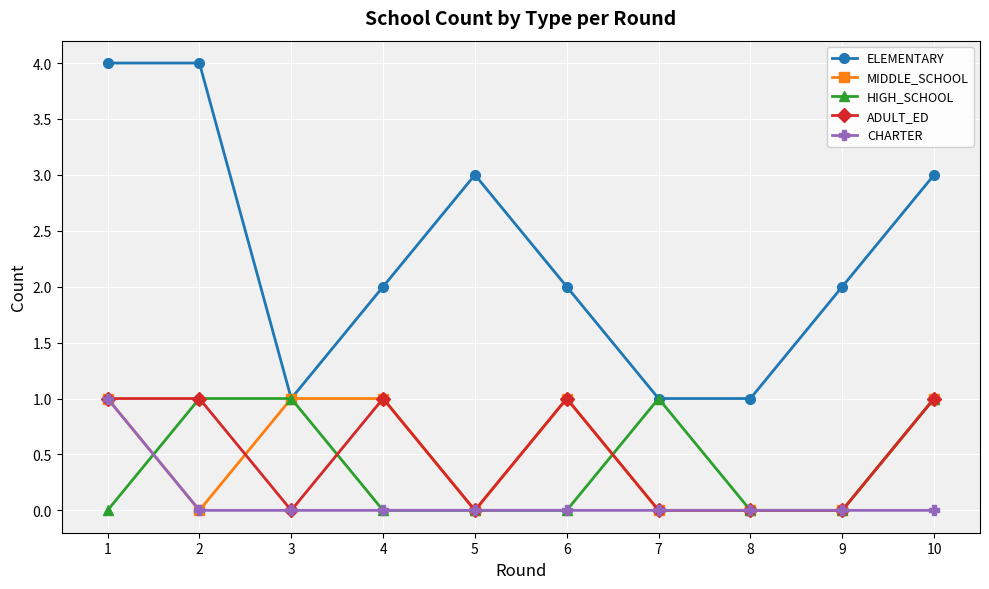

What is the value of the ELEMENTARY point at the 5th from the left?

3